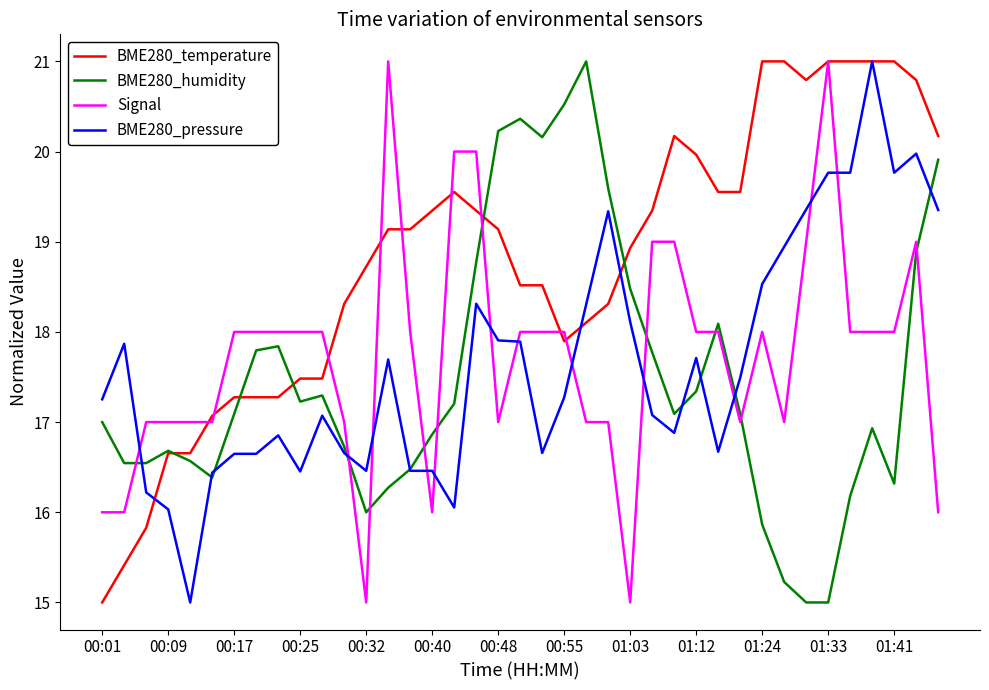

What is the average value of the BME280_humidity series?

17.5